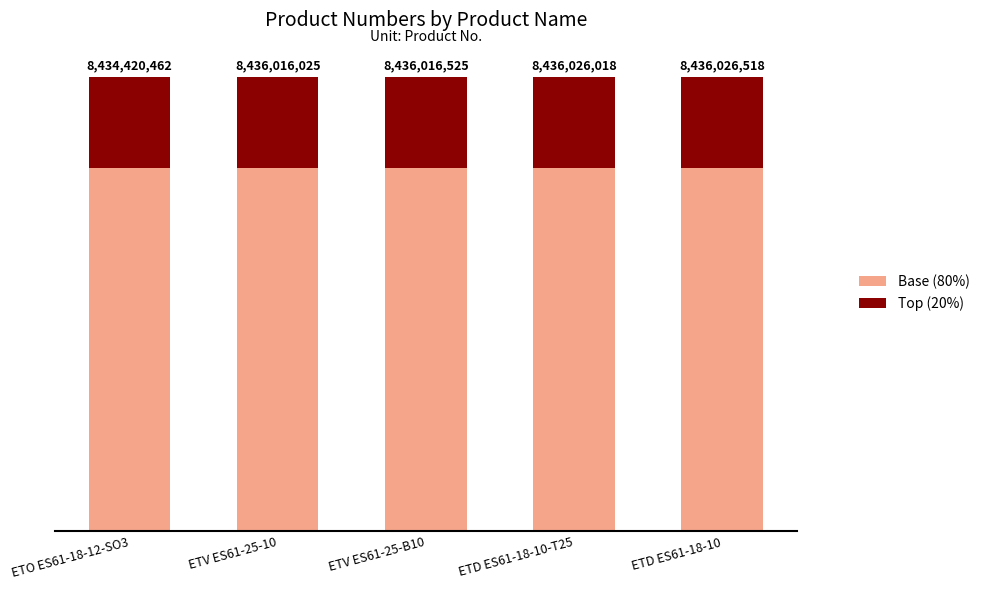

Does the chart contain stacked bars?

Yes